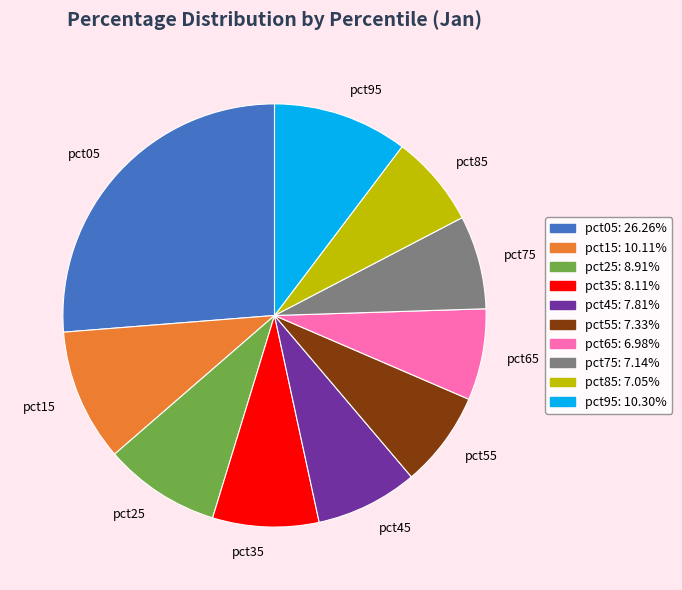

Combined, do pct65 and pct25 account for over 50%?

No